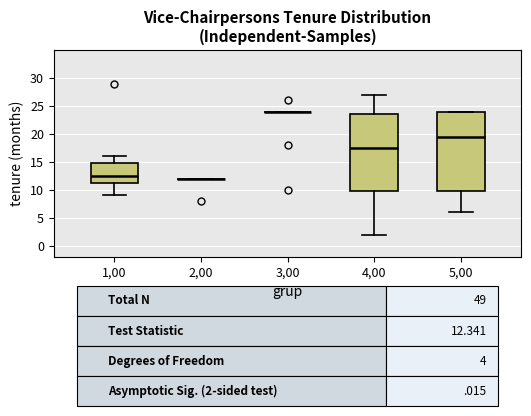

Comparing the boxes themselves (not the whiskers), which one is the tallest?

5,00